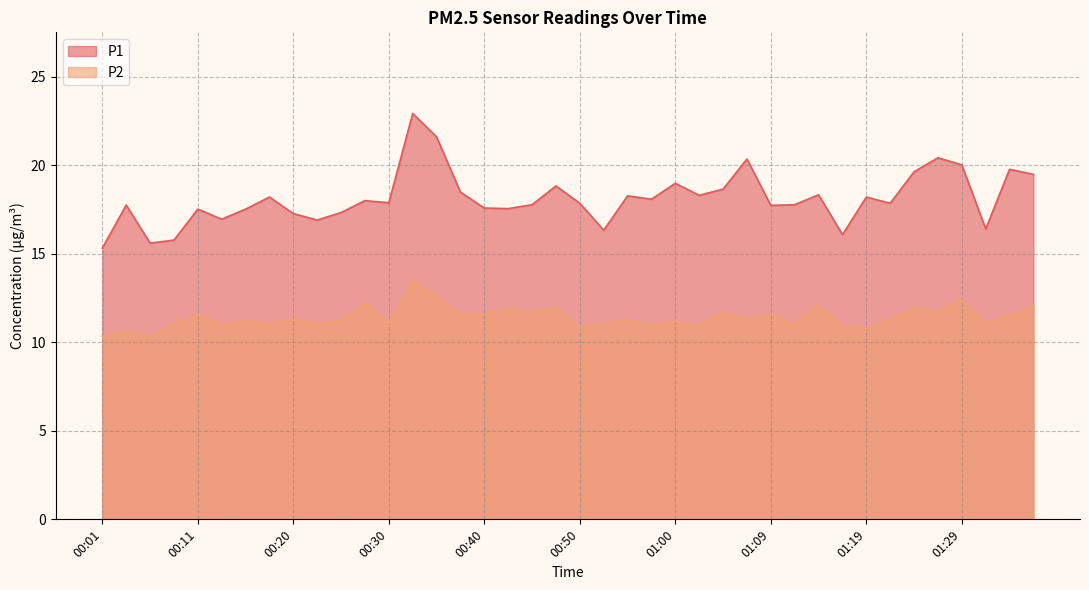

At how many categories does at least one series exceed 17?

32